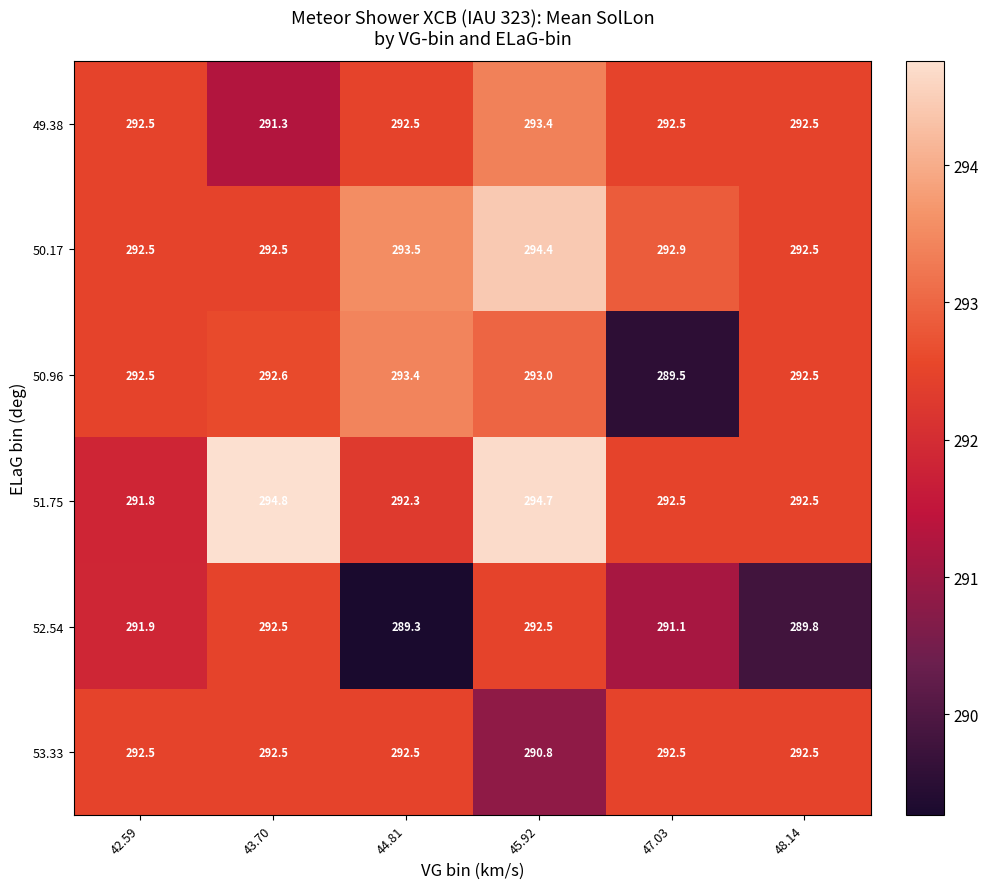

How many categories are shown in the chart?

6